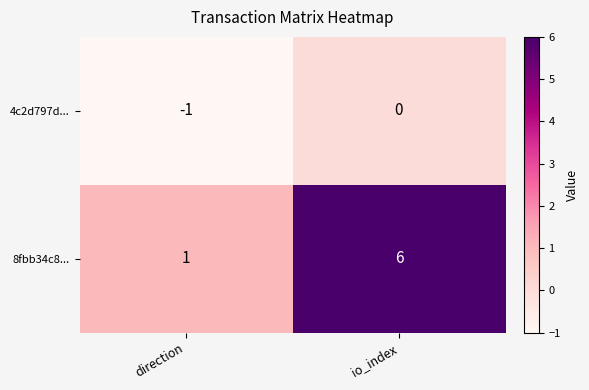

List the series in order of their overall mean, highest first.

8fbb34c8..., 4c2d797d...